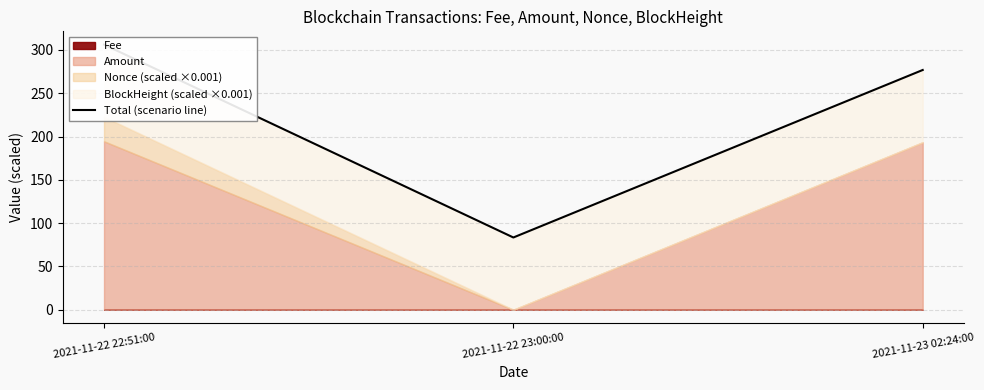

What is the difference between the values at 2021-11-22 22:51:00 and 2021-11-23 02:24:00?

29.3